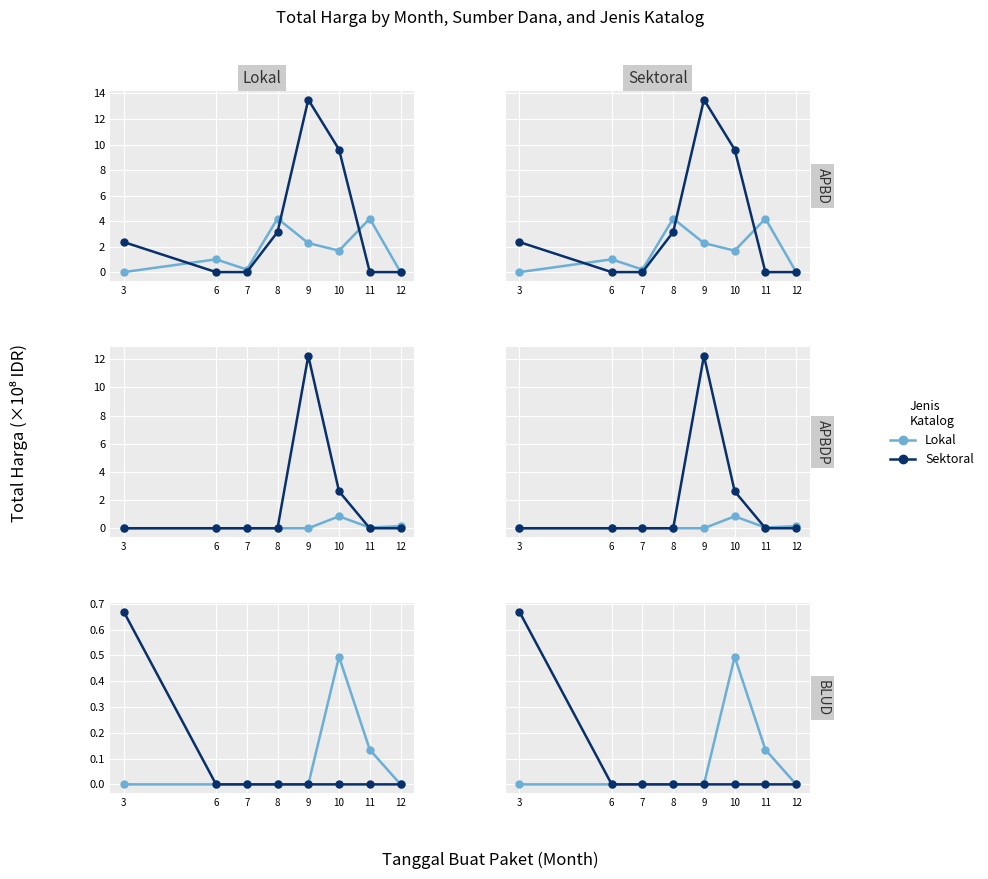

Rank the series at 11 from highest to lowest value.

Lokal, Sektoral